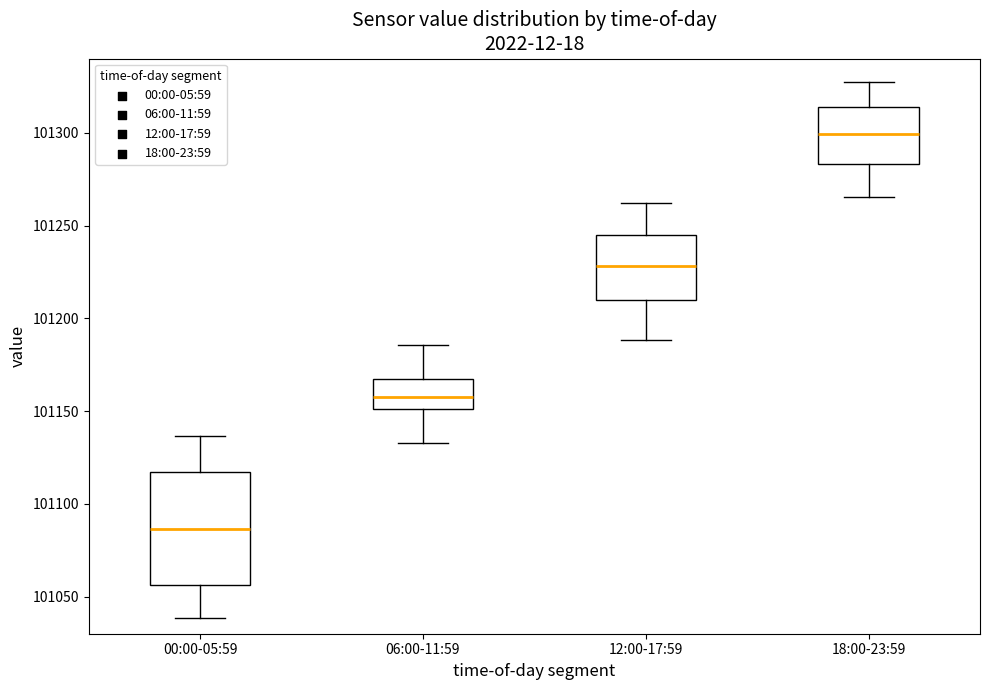

Which box's median line is the lowest?

00:00-05:59